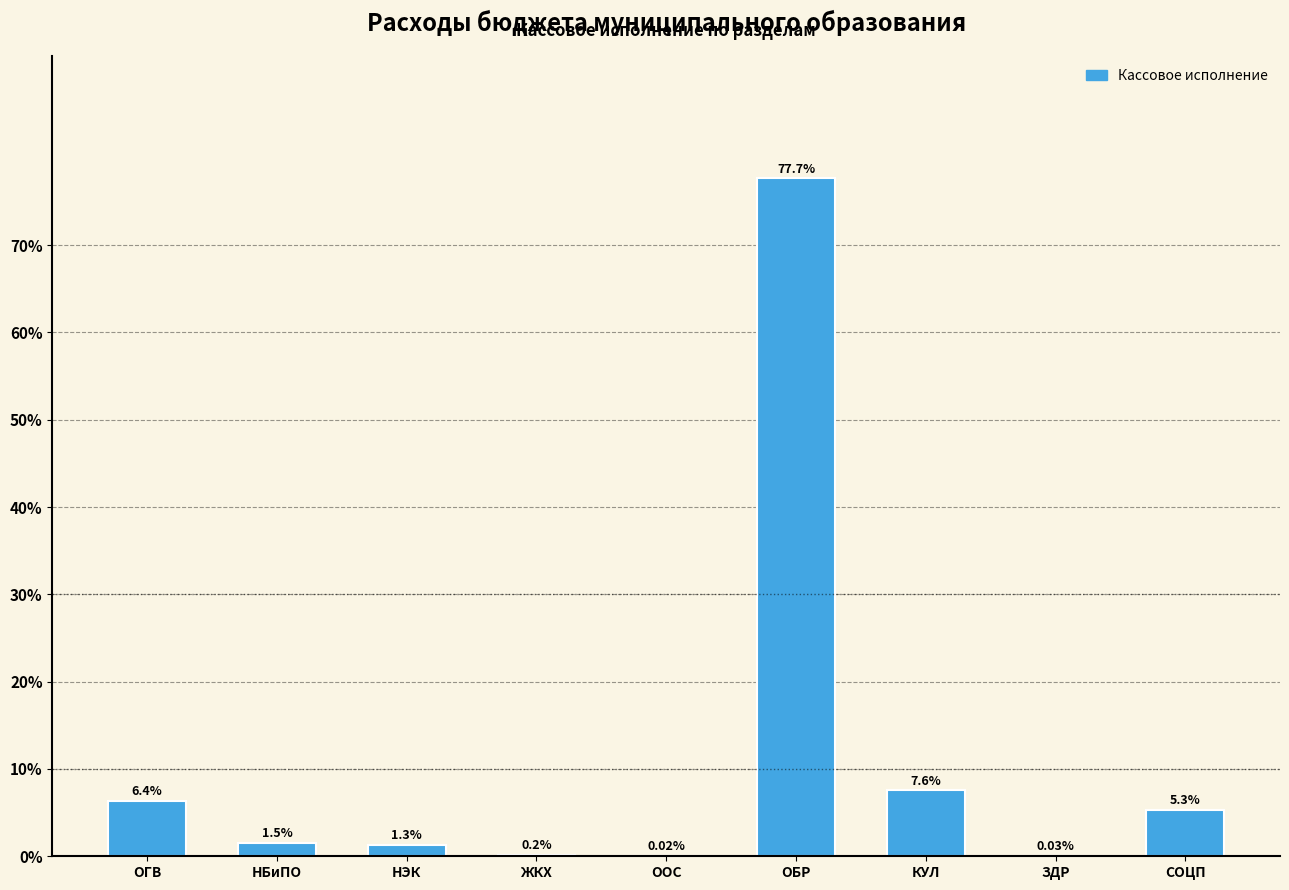

Are the bars horizontal?

No